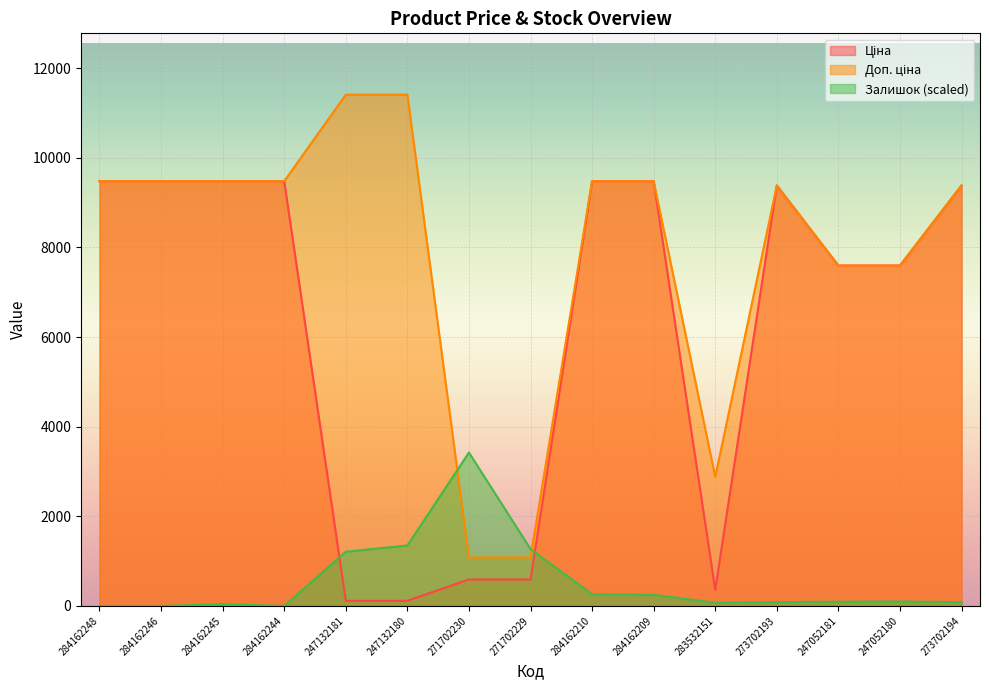

What is the maximum value shown in the chart?

11410.0